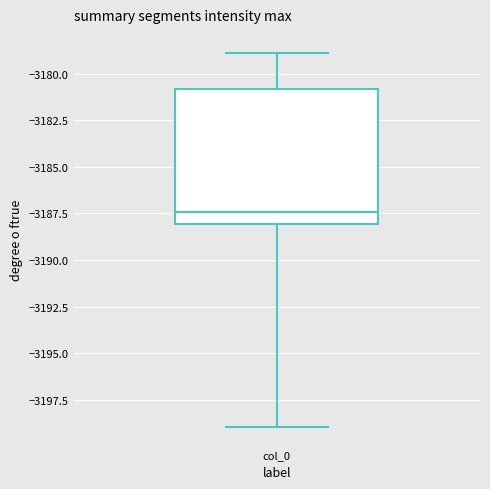

Read this box plot against the y-axis: the position of the median line, the range covered by the box, and the ends of both whiskers. The values are not printed on the chart, so give them approximately, as read against the axis.

median -3187.5, box -3188.0 to -3181.0, whiskers -3199.0 to -3179.0